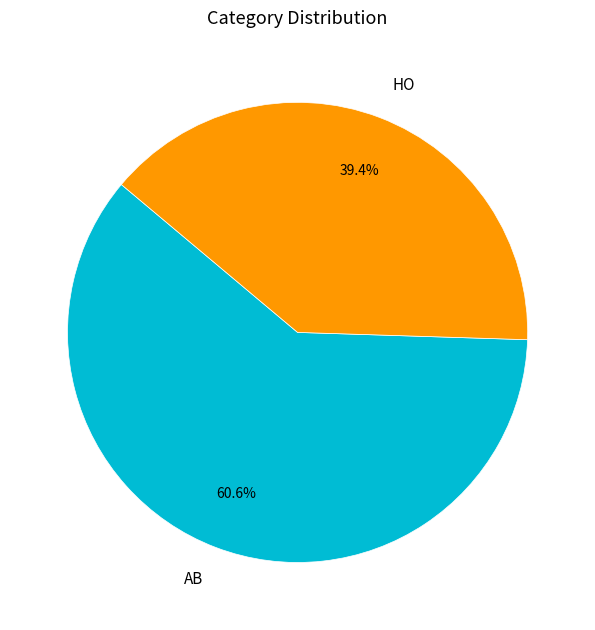

To the nearest percent, what is the average slice percentage?

50%